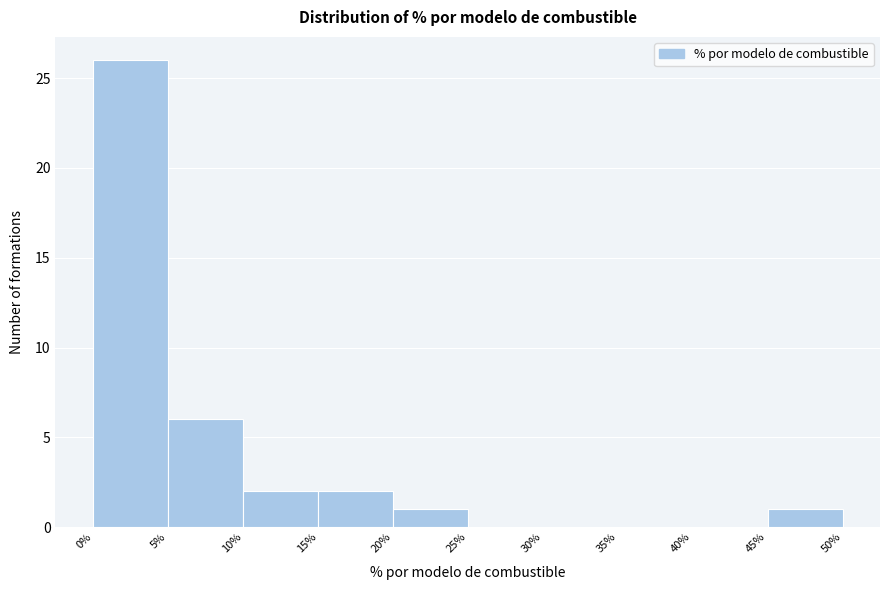

Over which range of the x-axis is the bar tallest?

0% to 5%